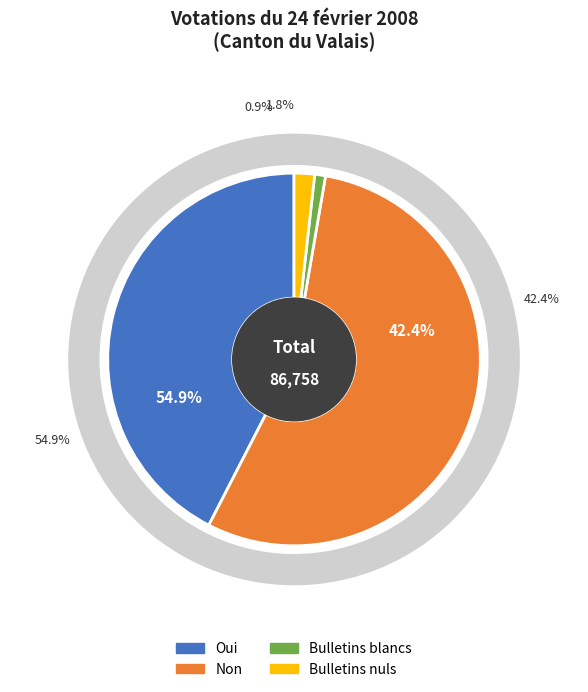

Does any single category account for the majority?

Yes